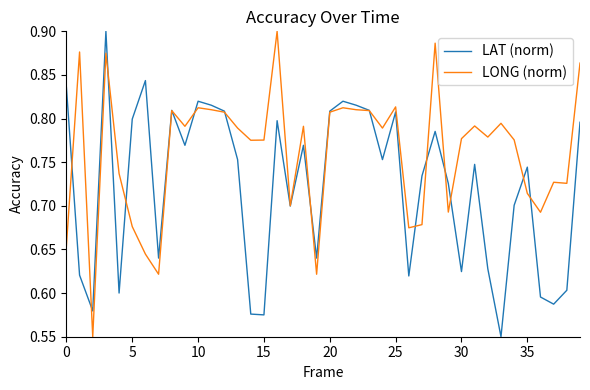

Rank the series by their average value, from highest to lowest.

LONG (norm), LAT (norm)